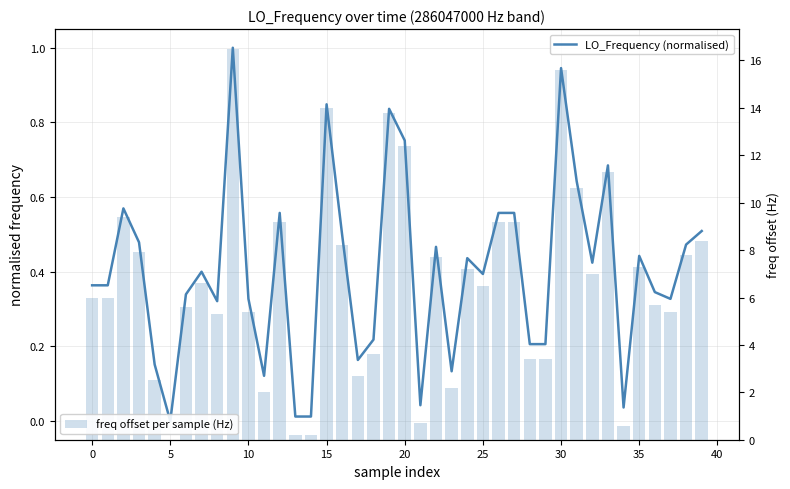

Is the value of LO_Frequency (normalised) at −5 greater than the value of freq offset per sample (Hz) at 36?

No